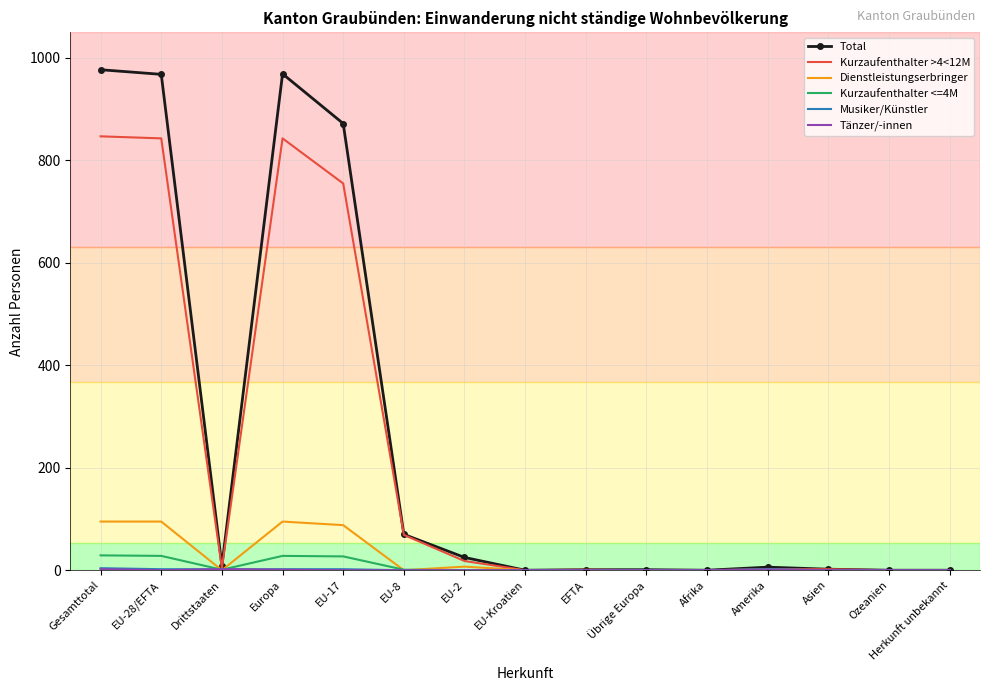

What position from the left is Asien?

13